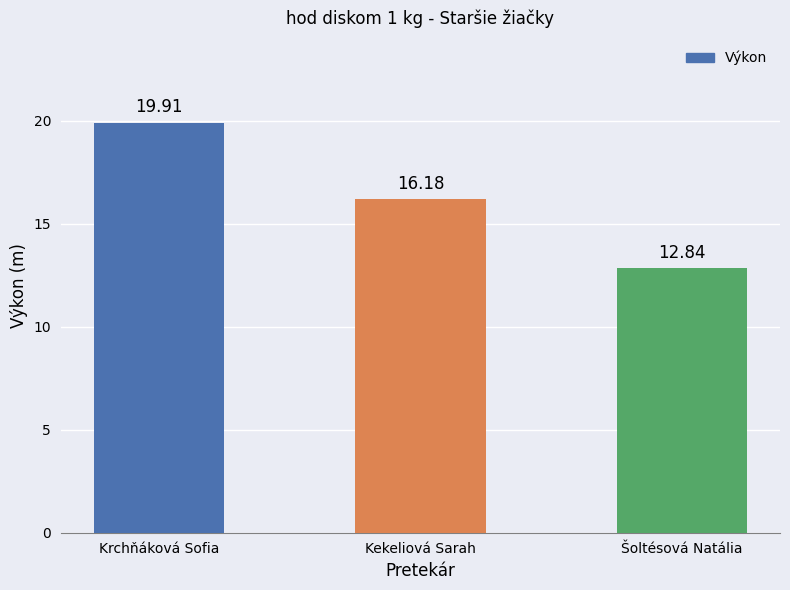

What is the difference between the values at Krchňáková Sofia and Kekeliová Sarah?

3.7